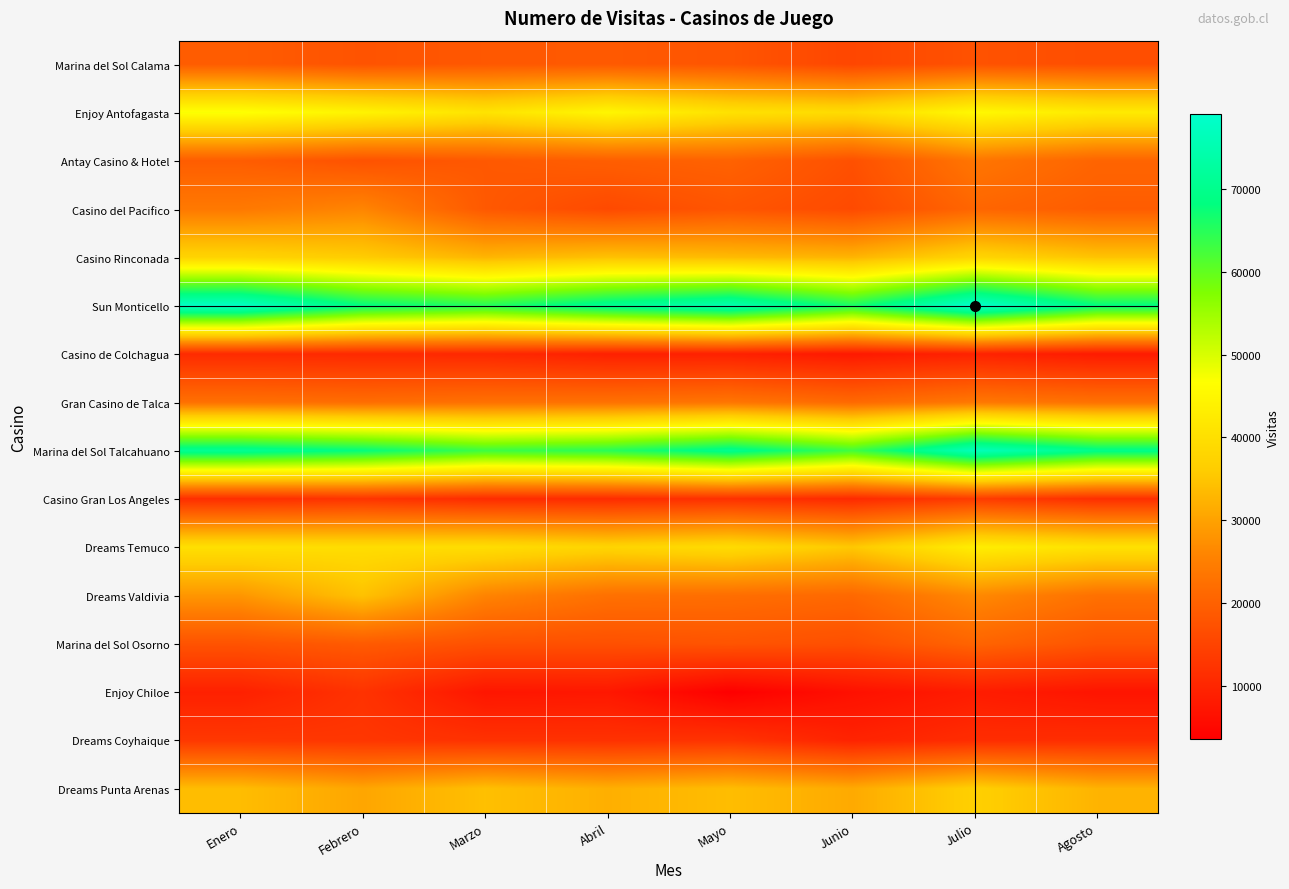

Between Enero and Marzo, which is larger?

Enero